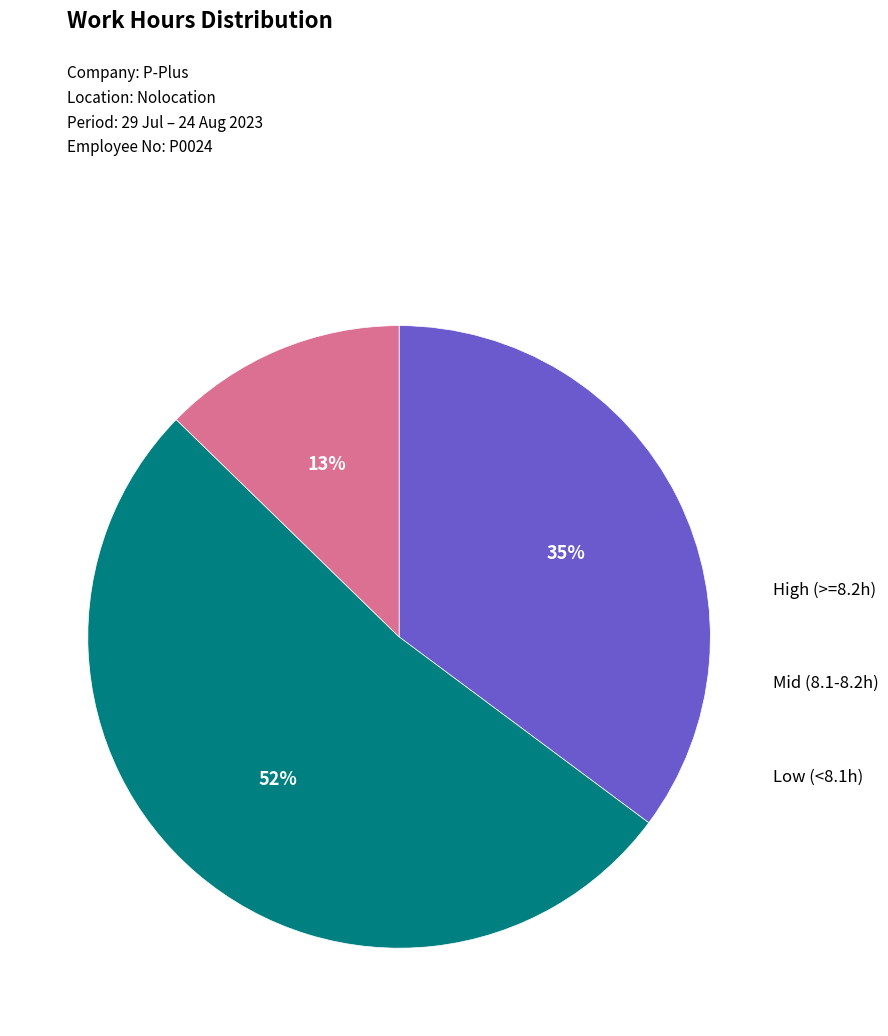

Is there a majority slice in this chart?

Yes